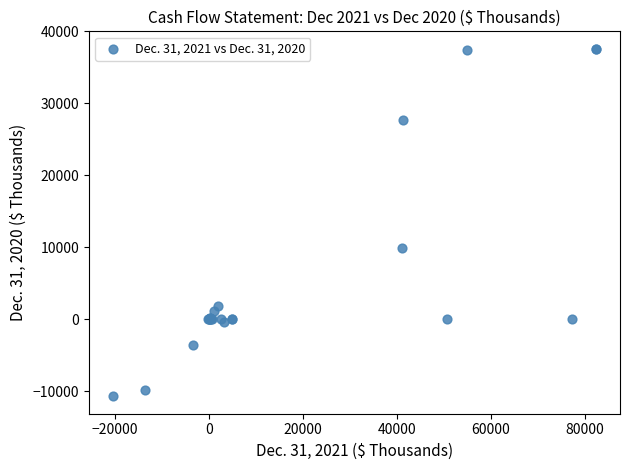

What Y value in the scatter plot is closest to 13441?

9955